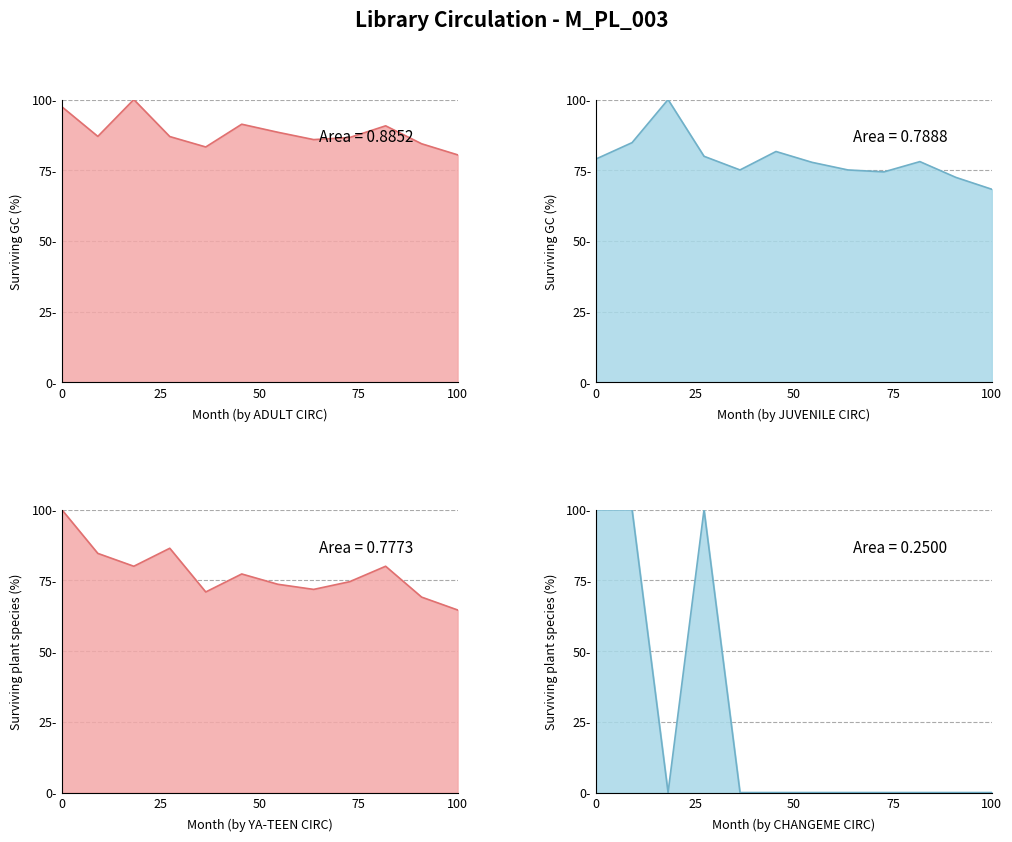

What are all the series names shown in the legend?

ADULT, CHANGEME, JUVENILE, YA-TEEN